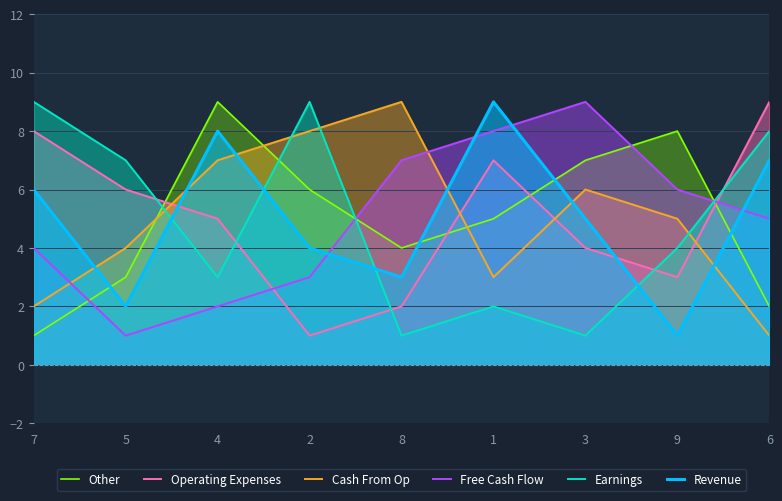

Reading left to right, extract all data points from this chart.

Other: 7=1	5=3	4=9	2=6	8=4	1=5	3=7	9=8	6=2
Operating Expenses: 7=8	5=6	4=5	2=1	8=2	1=7	3=4	9=3	6=9
Cash From Op: 7=2	5=4	4=7	2=8	8=9	1=3	3=6	9=5	6=1
Free Cash Flow: 7=4	5=1	4=2	2=3	8=7	1=8	3=9	9=6	6=5
Earnings: 7=9	5=7	4=3	2=9	8=1	1=2	3=1	9=4	6=8
Revenue: 7=6	5=2	4=8	2=4	8=3	1=9	3=5	9=1	6=7